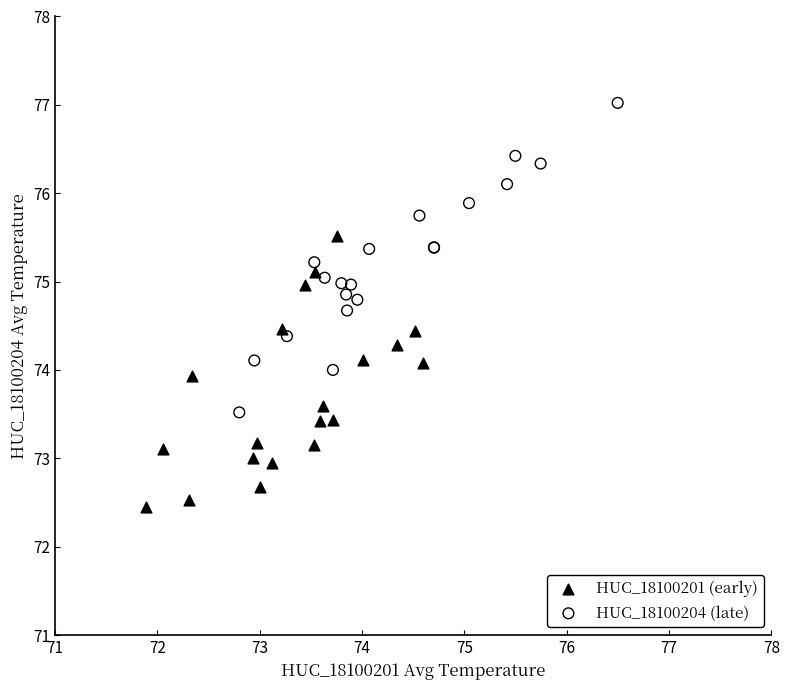

What are all the series names shown in the legend?

HUC_18100201 (early), HUC_18100204 (late)